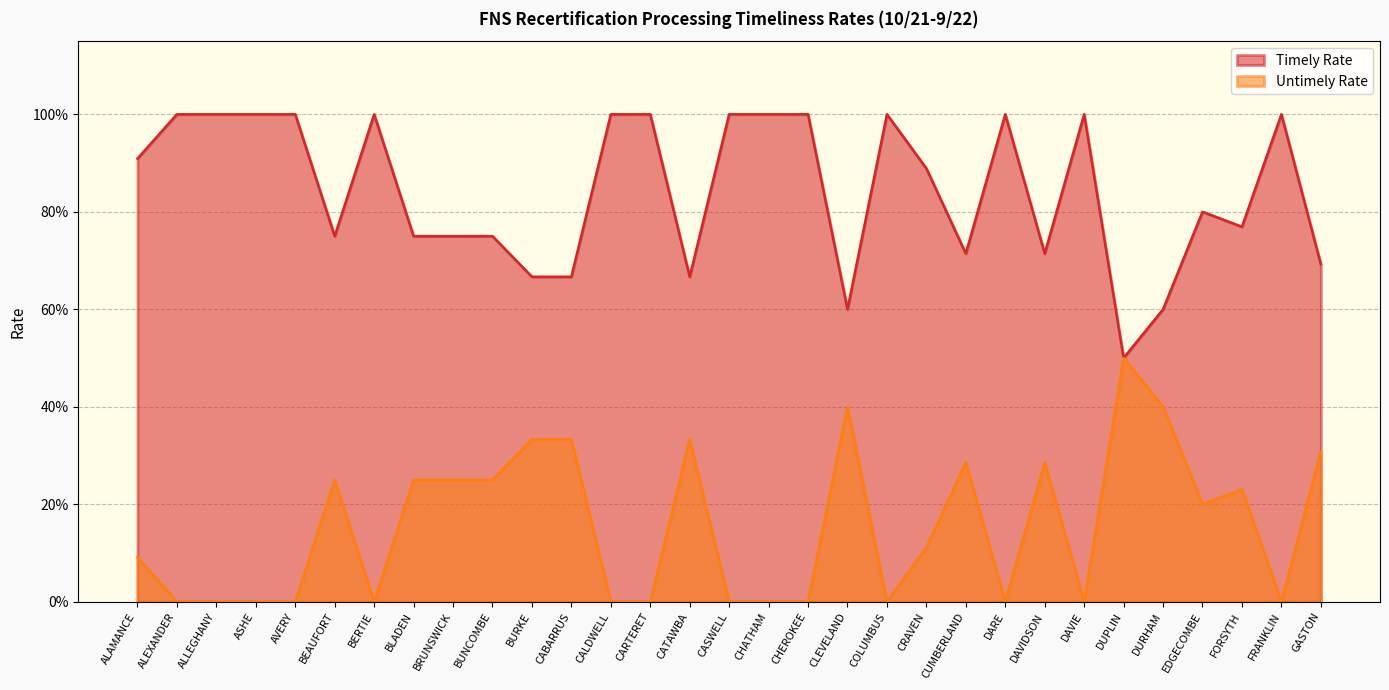

True or false: Untimely Rate and Timely Rate intersect in this chart.

False